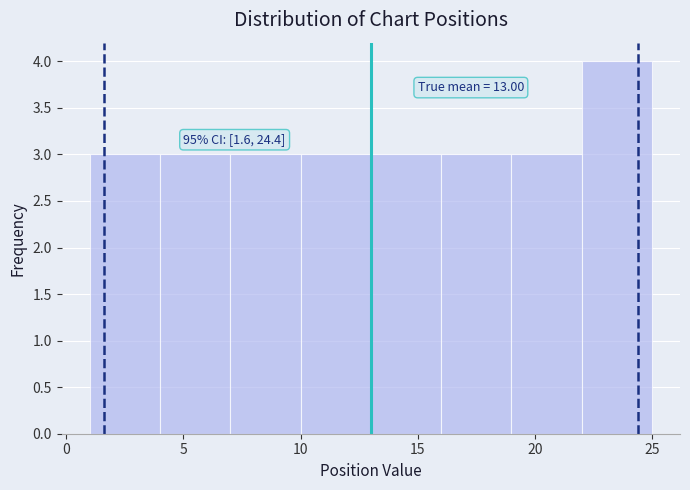

Which range on the x-axis has the tallest bar?

22 to 25